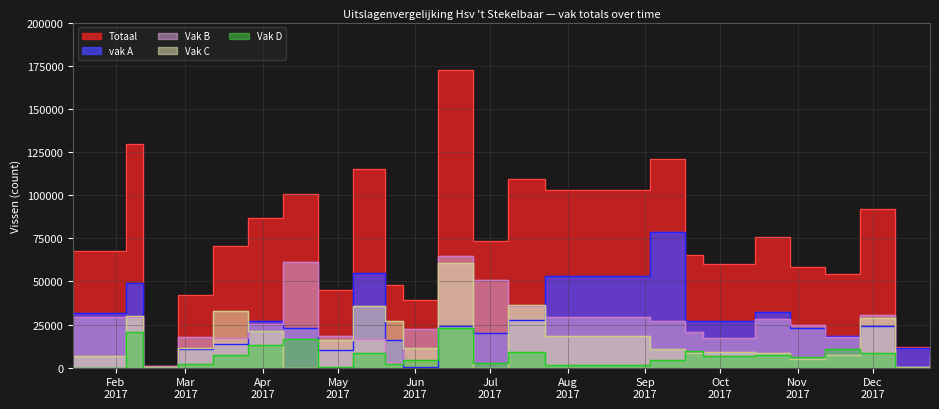

True or false: Vak B and Vak C intersect in this chart.

True